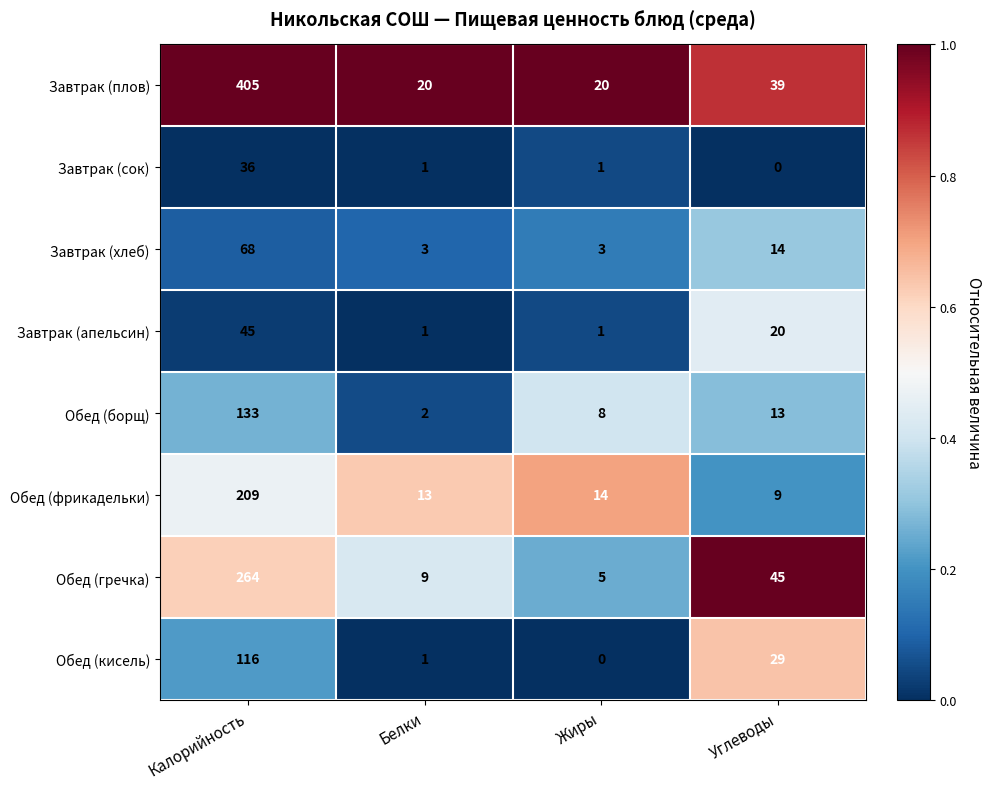

Which series has the widest spread of values?

Завтрак (плов)